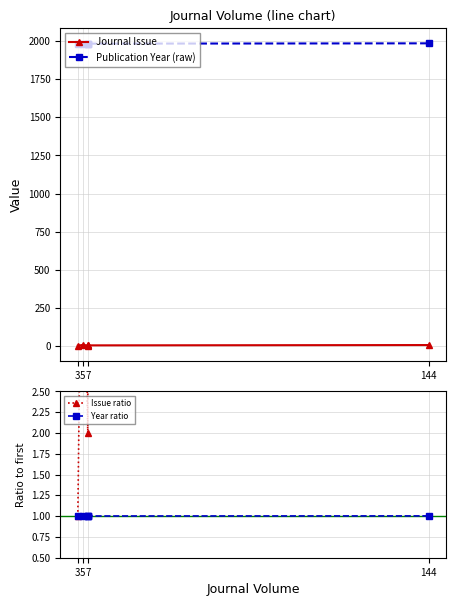

Which series has the widest spread of values?

Publication Year (raw)